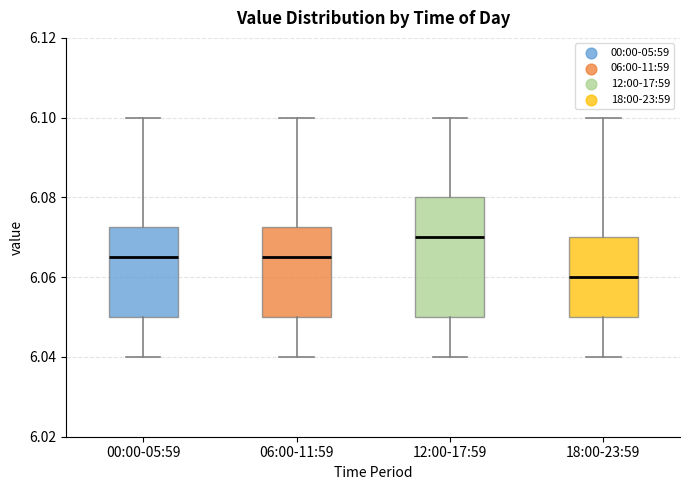

Where does the median line of the box for 12:00-17:59 sit on the y-axis? The values are not printed on the chart, so give them approximately, as read against the axis.

6.070